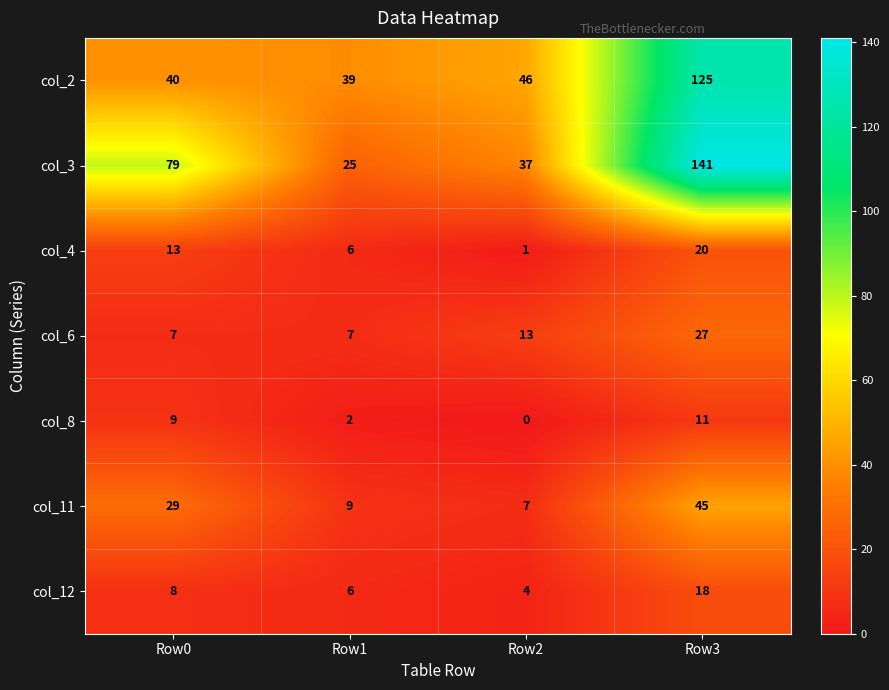

Which series has the widest spread of values?

col_3